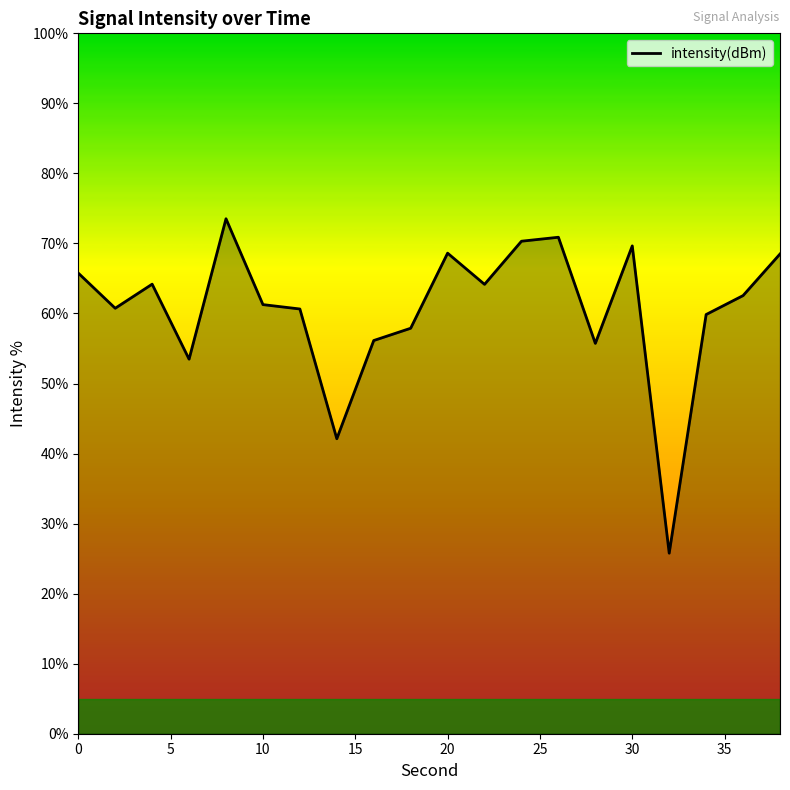

What is the smallest value displayed?

25.8